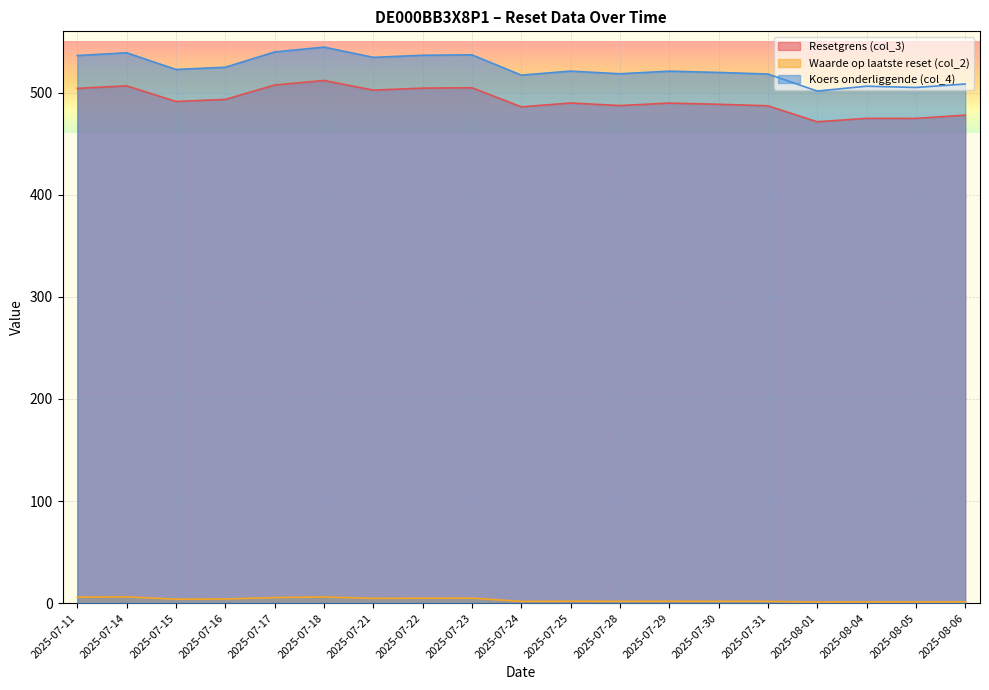

Which series has the largest total across all categories?

Koers onderliggende (col_4)